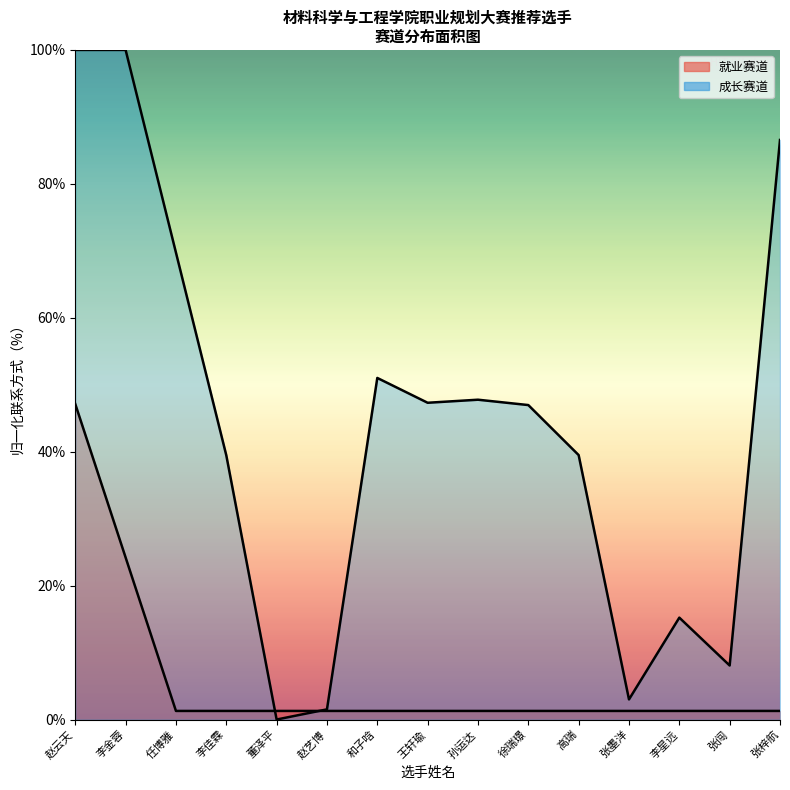

True or false: 成长赛道_line has more than 1 interior local peaks.

True